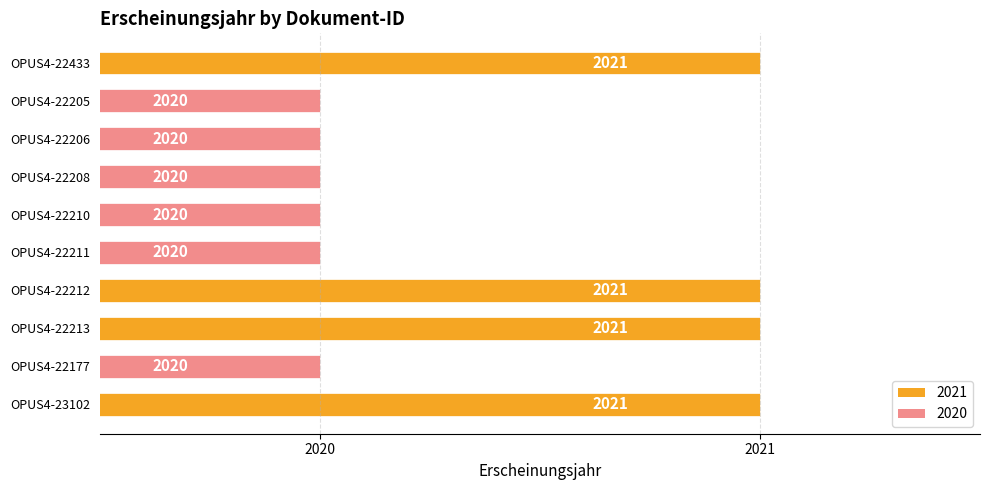

What is the smallest value displayed?

2020